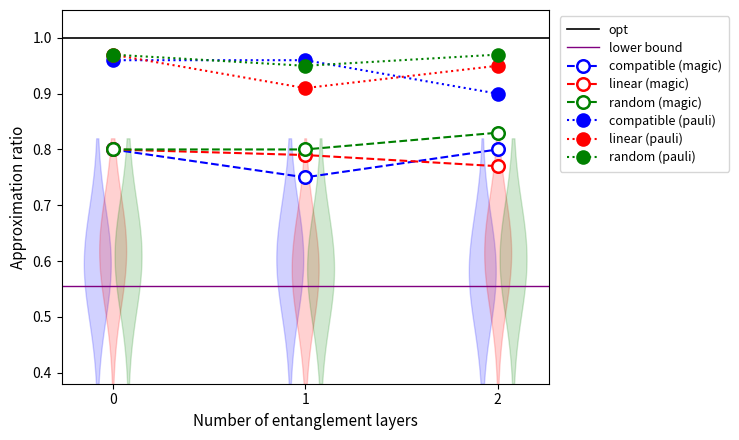

What is the value of the random (pauli) point at the 2nd from the left?

0.9